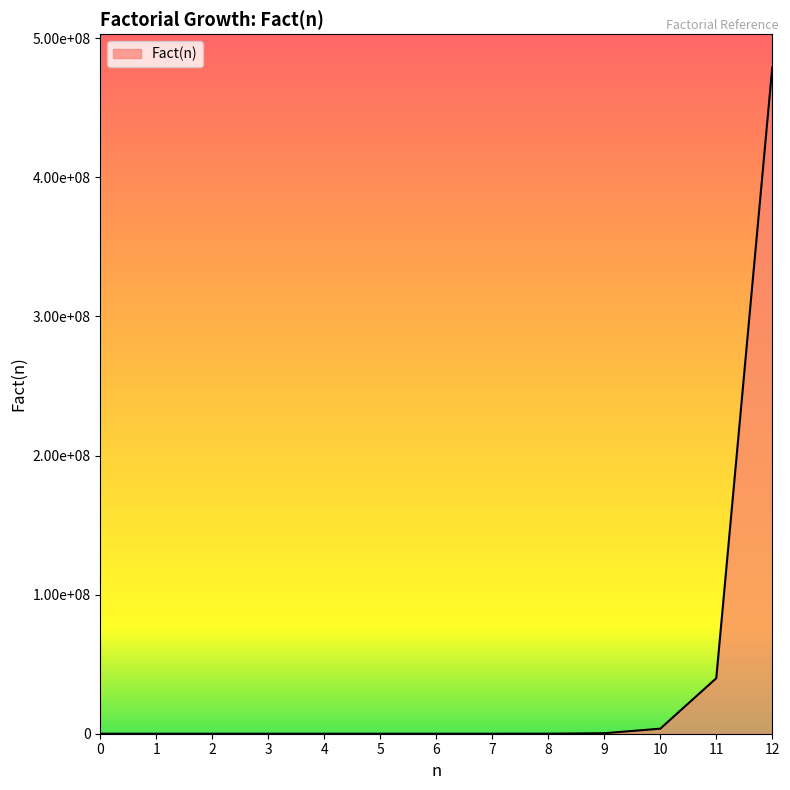

What is the value of the 11th point from the left?

3628800